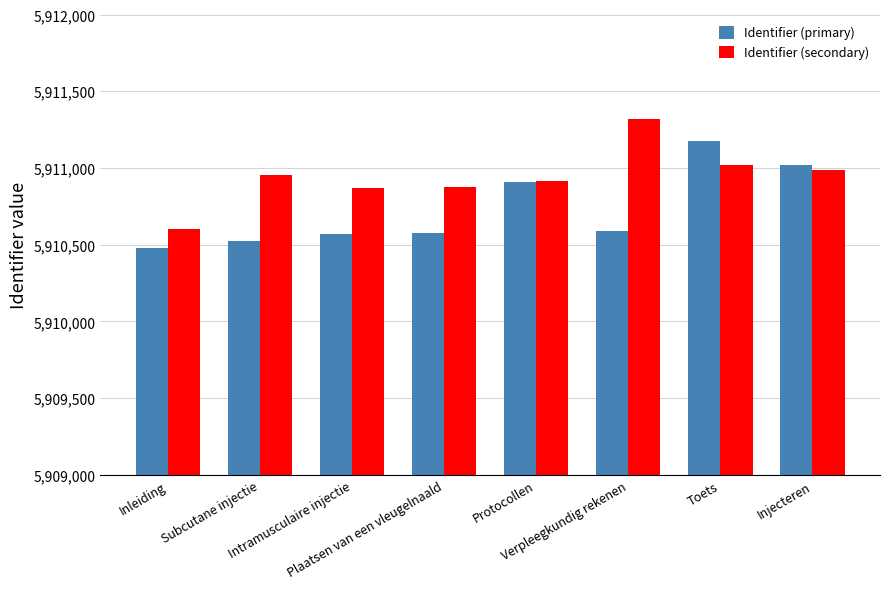

What is the difference between the maximum and minimum values in the Identifier (primary) series?

697